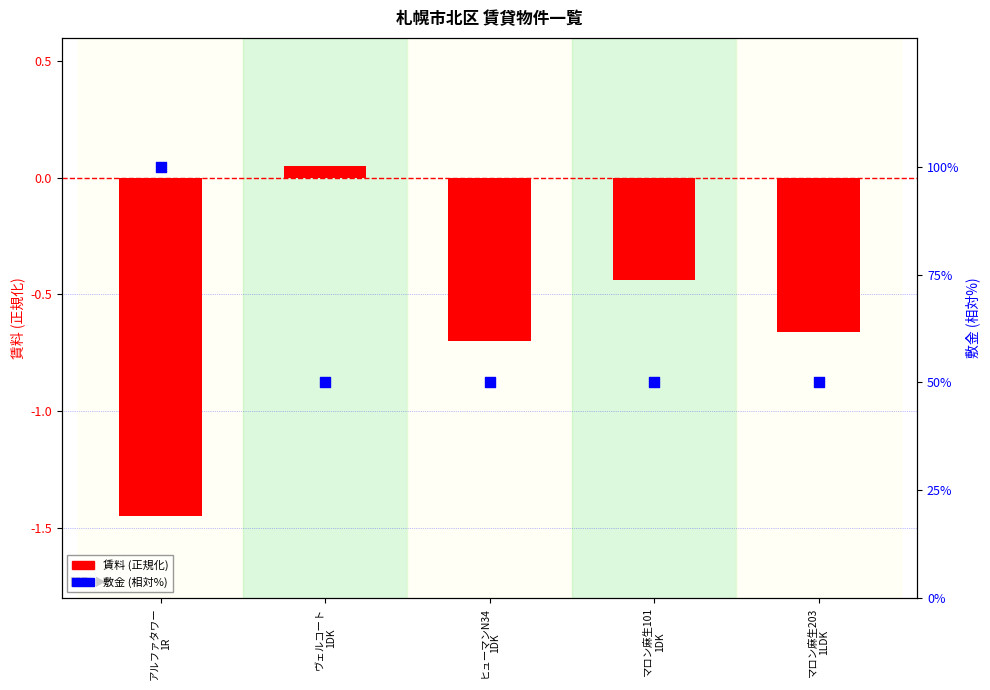

Which series has the largest total across all categories?

敷金 (相対%)